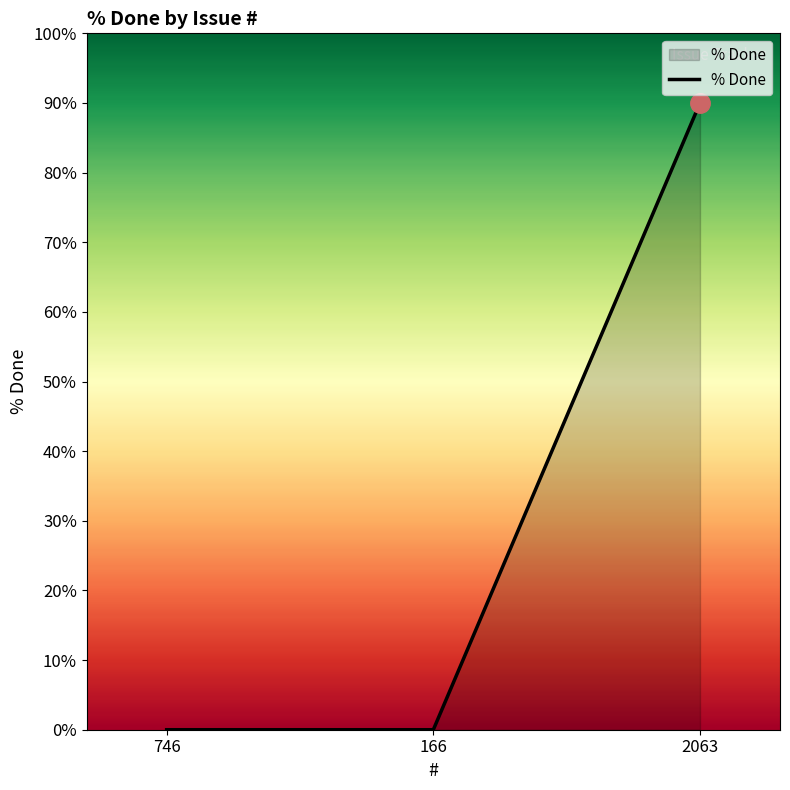

Reading left to right, transcribe all the data shown in this chart.

0	0	90